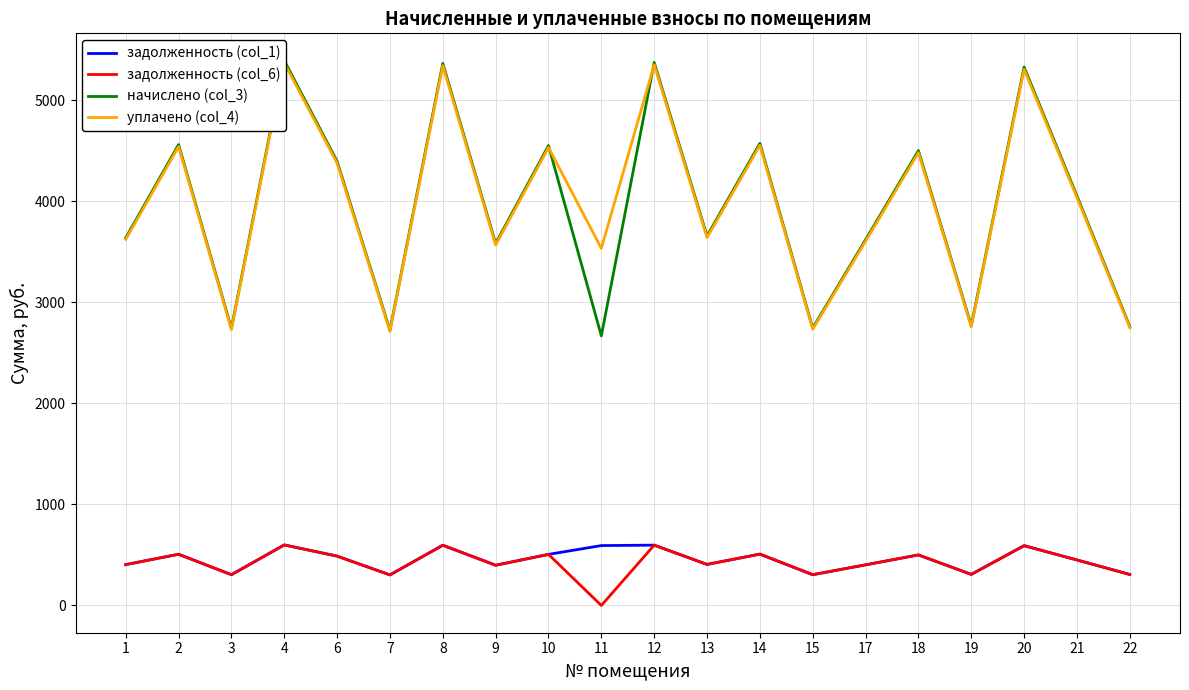

How many intersections are there between уплачено (col_4) and начислено (col_3)?

2